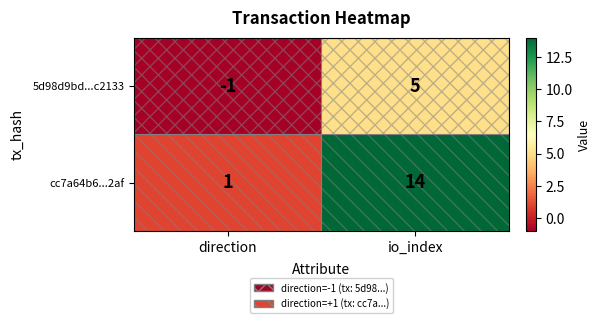

The 5d98d9bd...c2133 series shows -1 at direction. True or false?

True